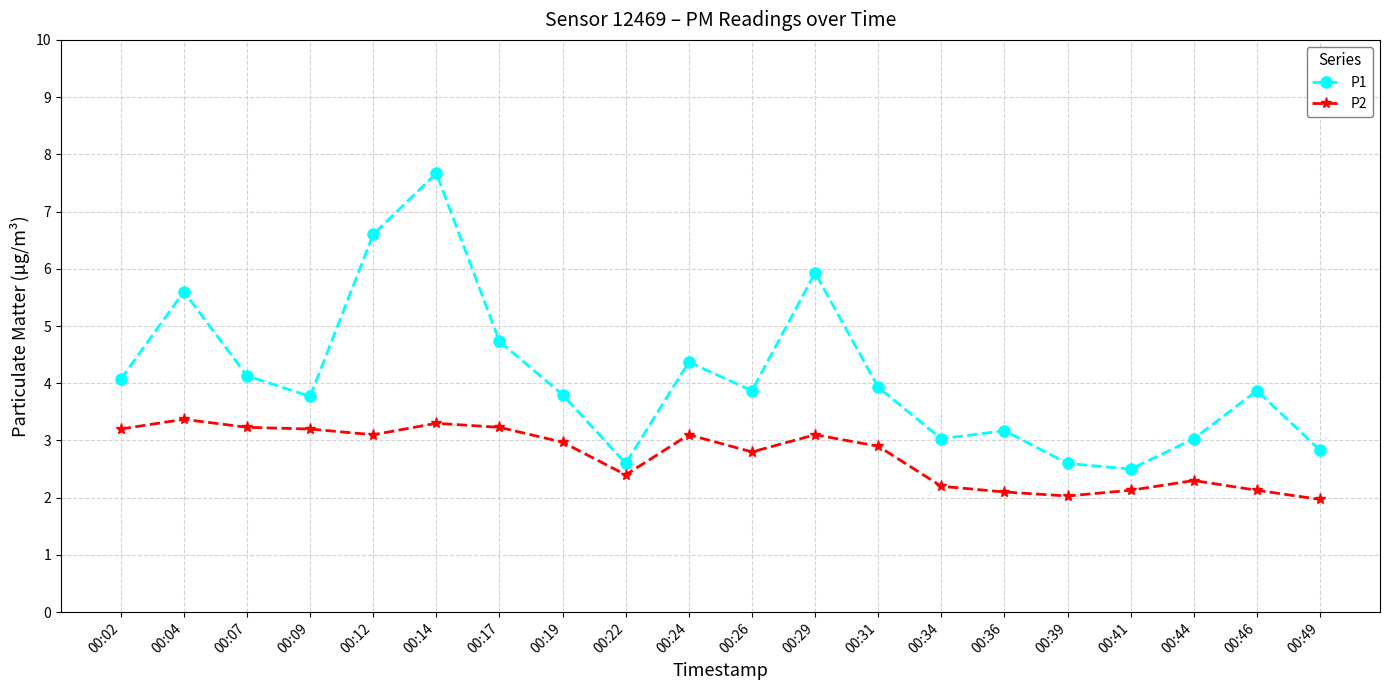

What is the value of the P2 point at the 4th from the left?

3.2